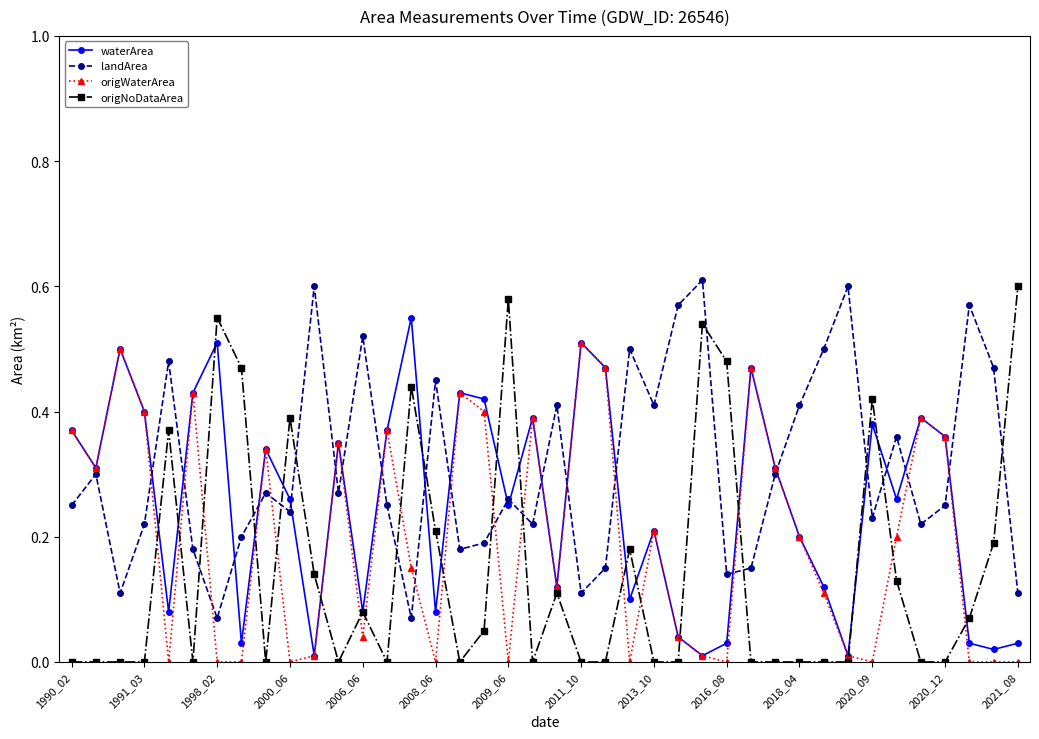

How many interior local valleys does the landArea series have?

12